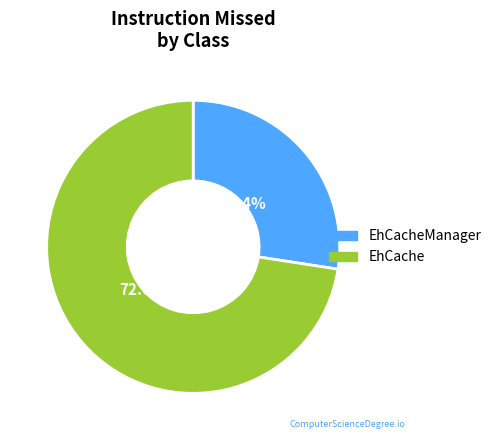

To the nearest percent, what is the average slice percentage?

50%